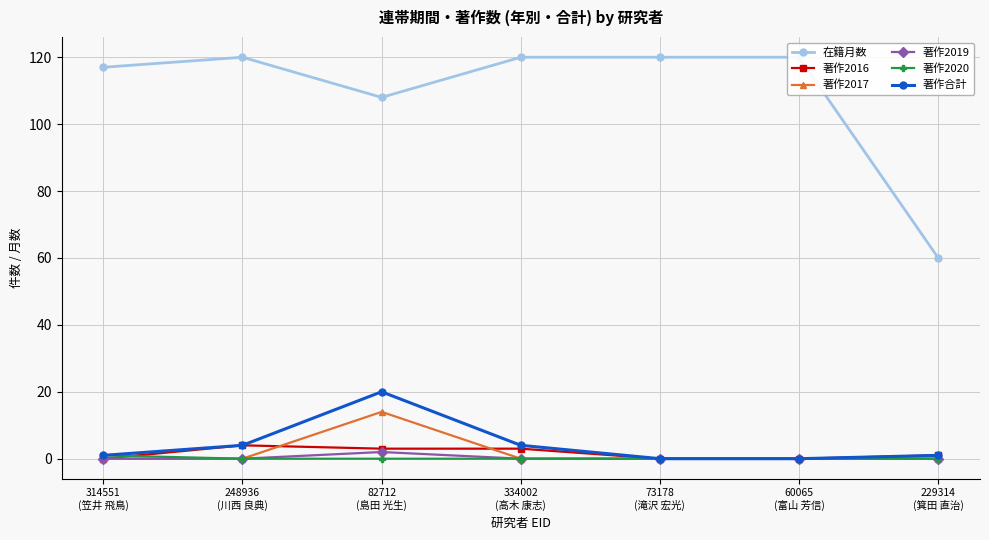

Which label corresponds to the smallest value in the chart?

314551
(笠井 飛鳥)